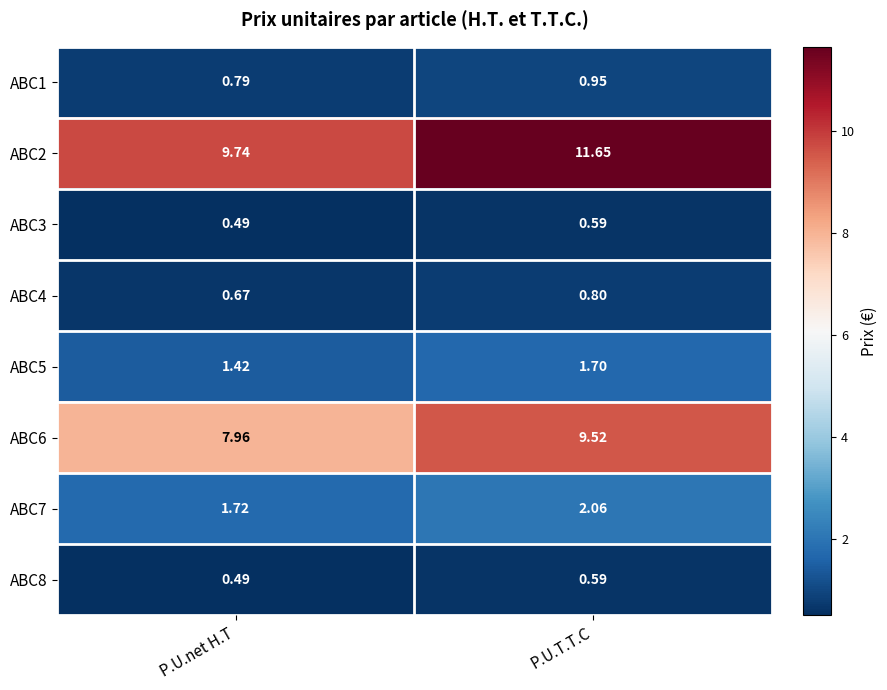

Which category has the highest value in the ABC1 series?

P.U.T.T.C